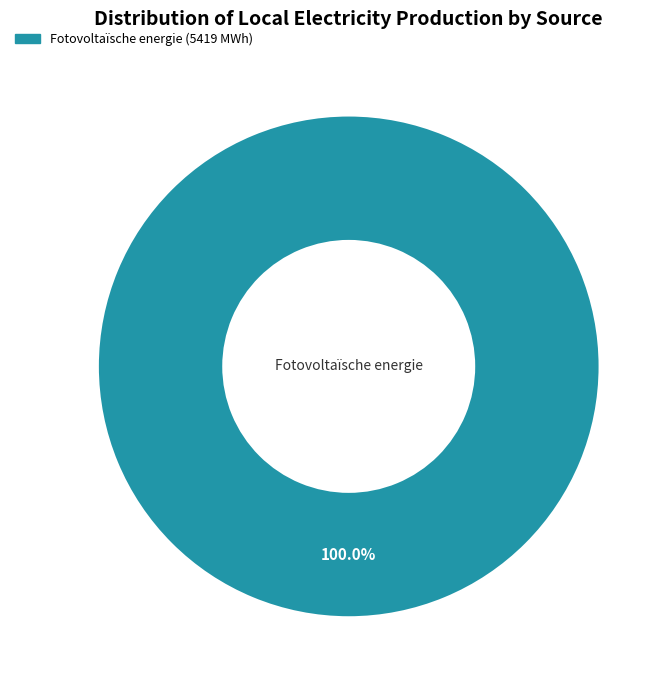

Count the number of slices in the pie.

1